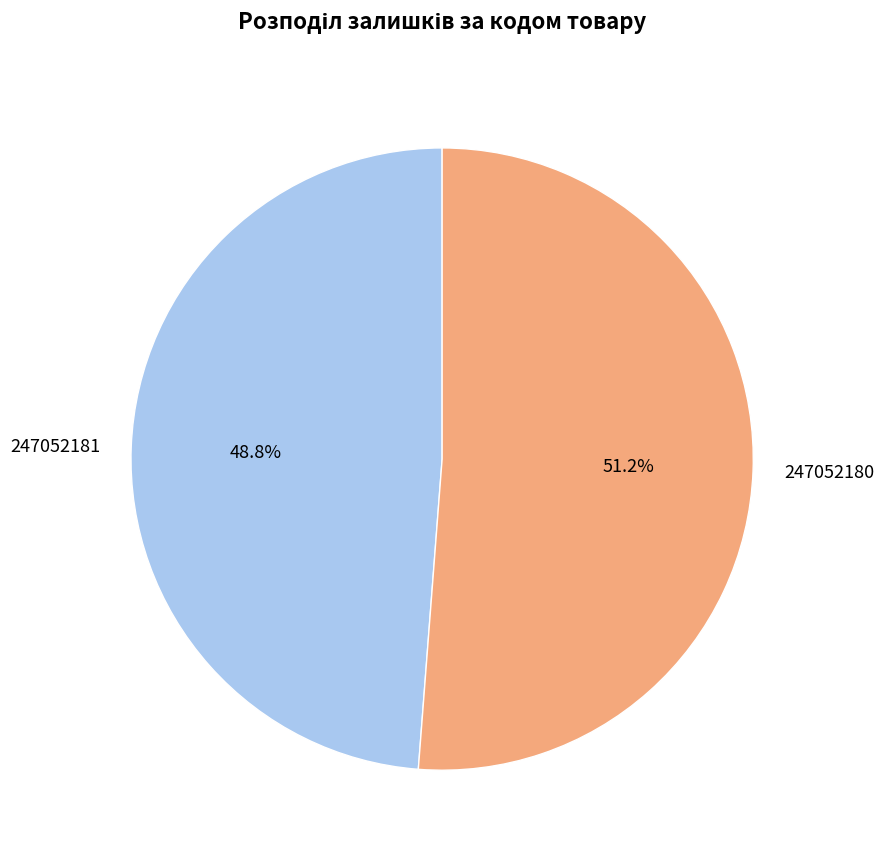

Combined, what portion of the pie is 247052181 and 247052180?

100.0%